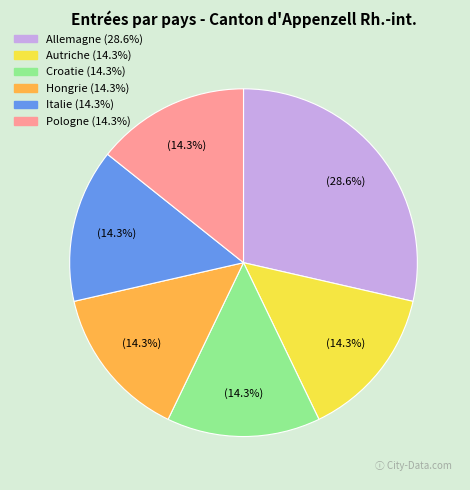

Combined, do Croatie and Italie account for over 50%?

No